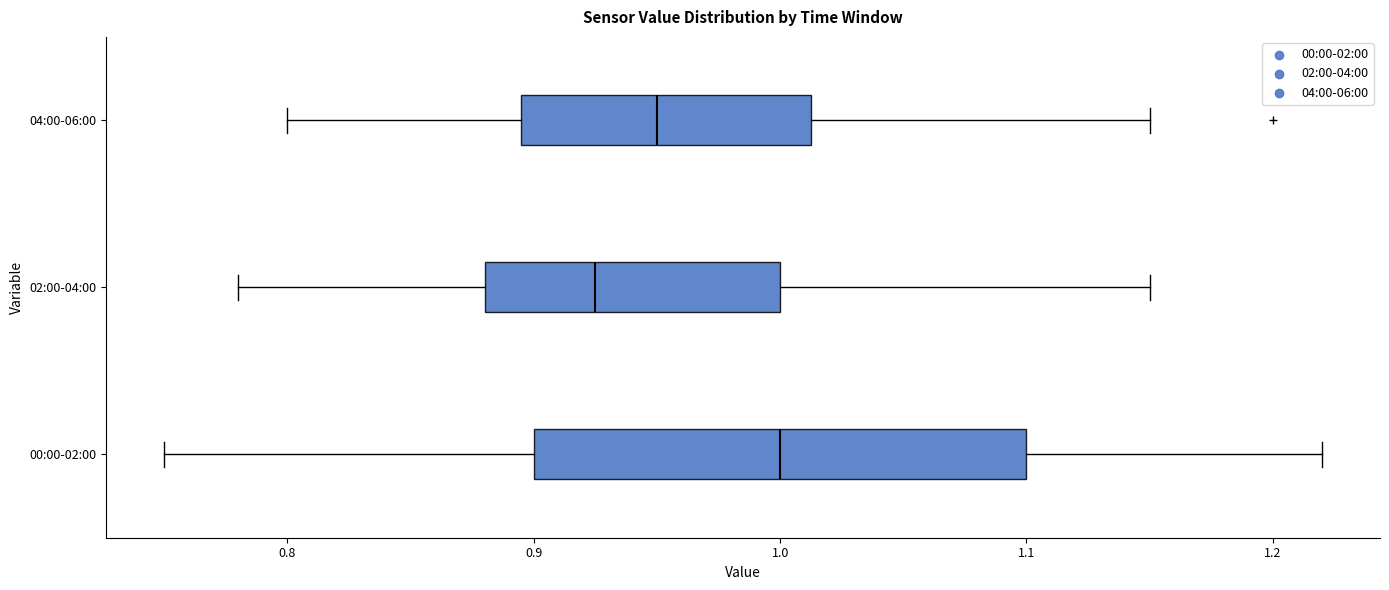

Which box's median line is the furthest to the right?

00:00-02:00